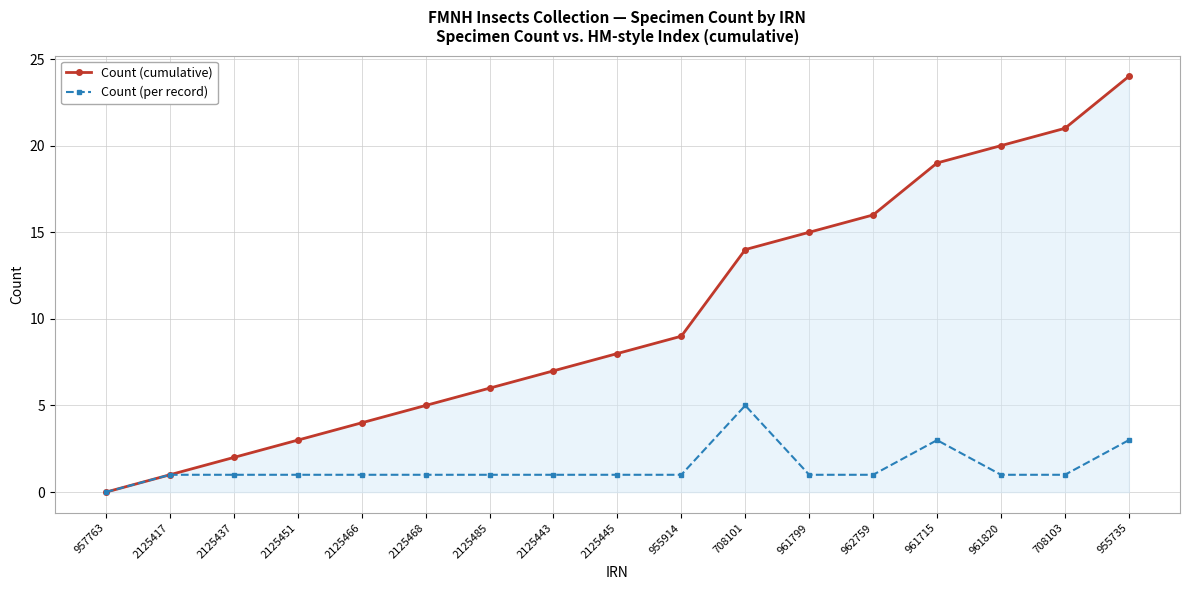

What is the label of the 4th point from the left?

2125451